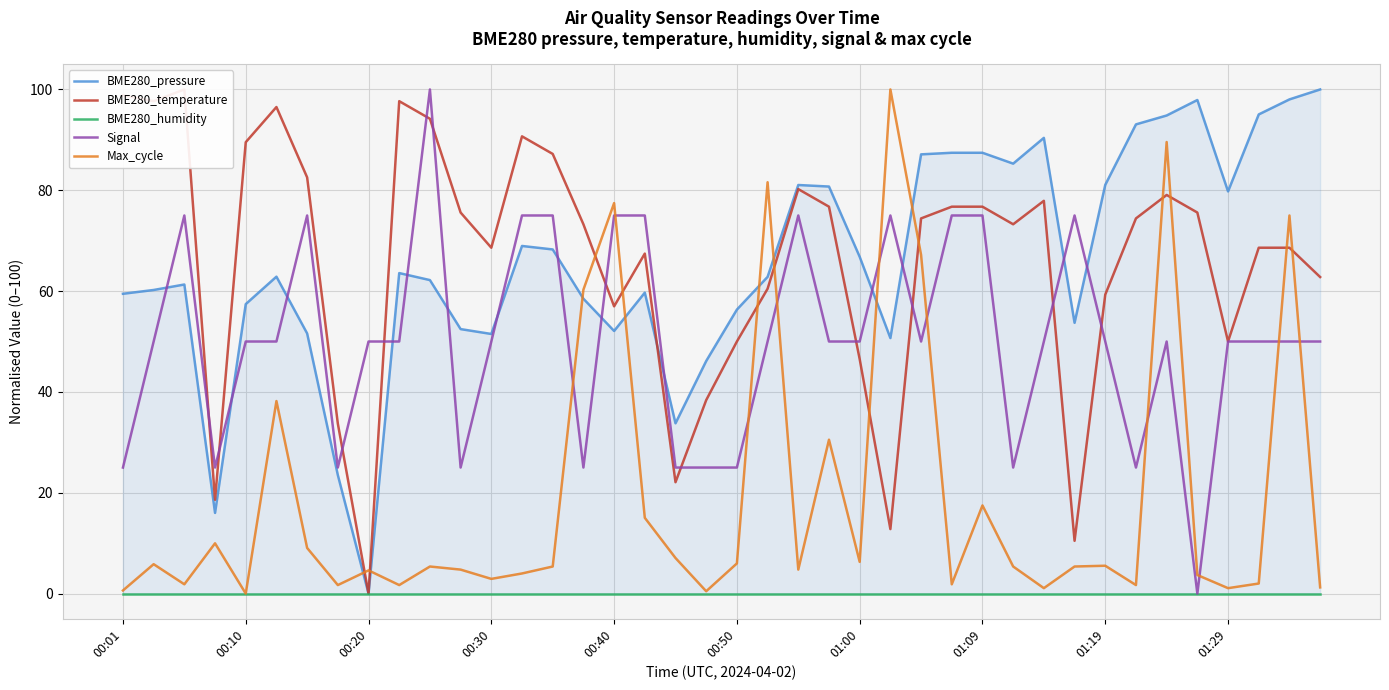

What is the sum of all Max_cycle values?

763.3